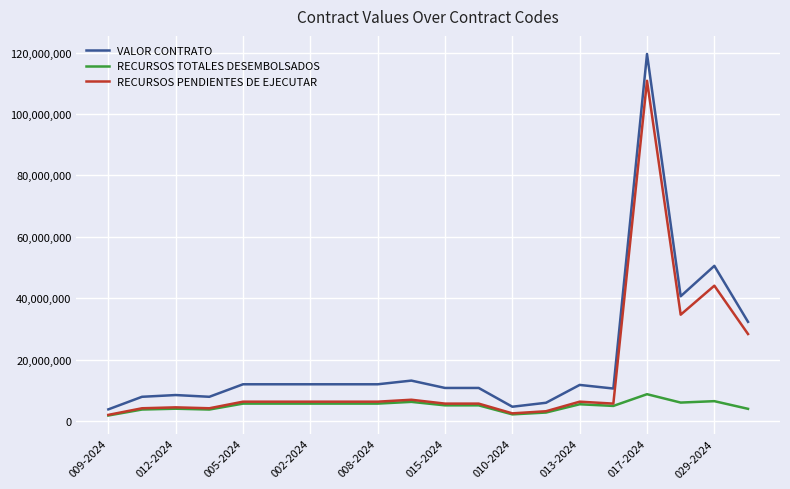

Which series has the widest spread of values?

VALOR CONTRATO